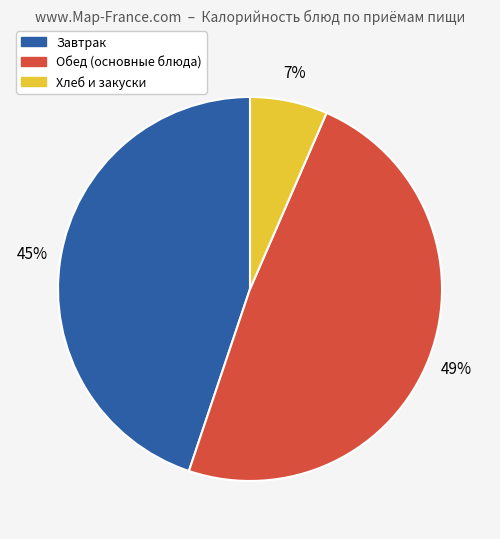

Is there a majority slice in this chart?

No